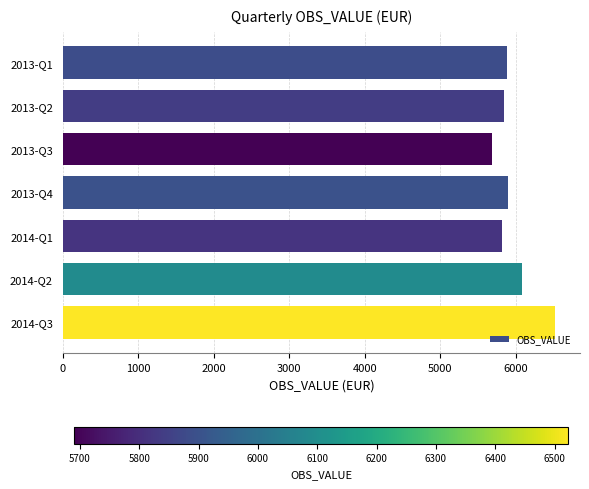

Is it true that the value at 2013-Q1 is 9789.4?

False